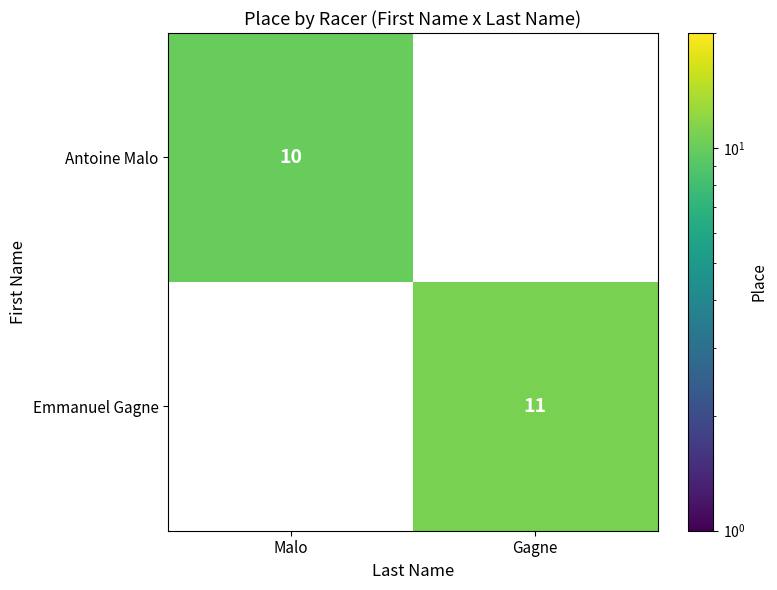

The value of Emmanuel Gagne at Gagne is 17. True or false?

False